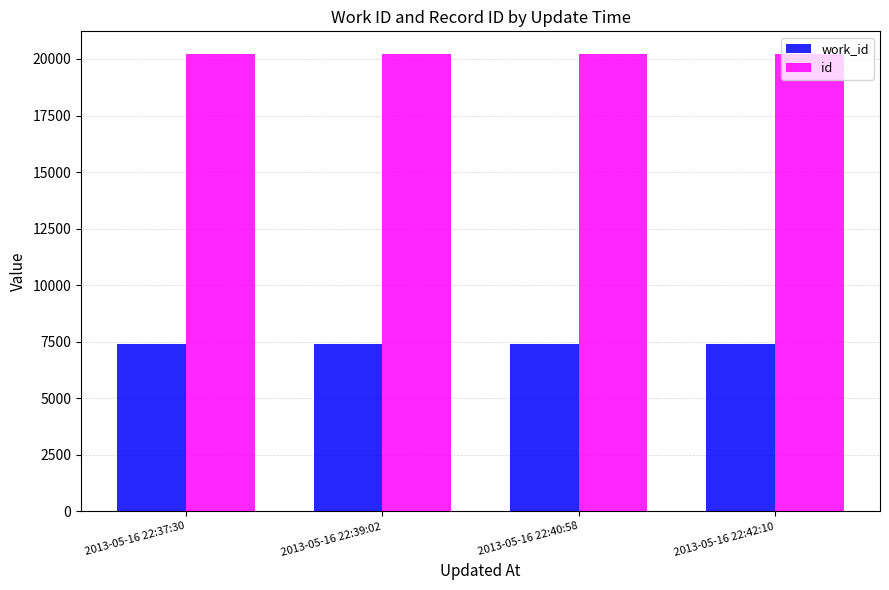

What is the minimum value for work_id?

7392